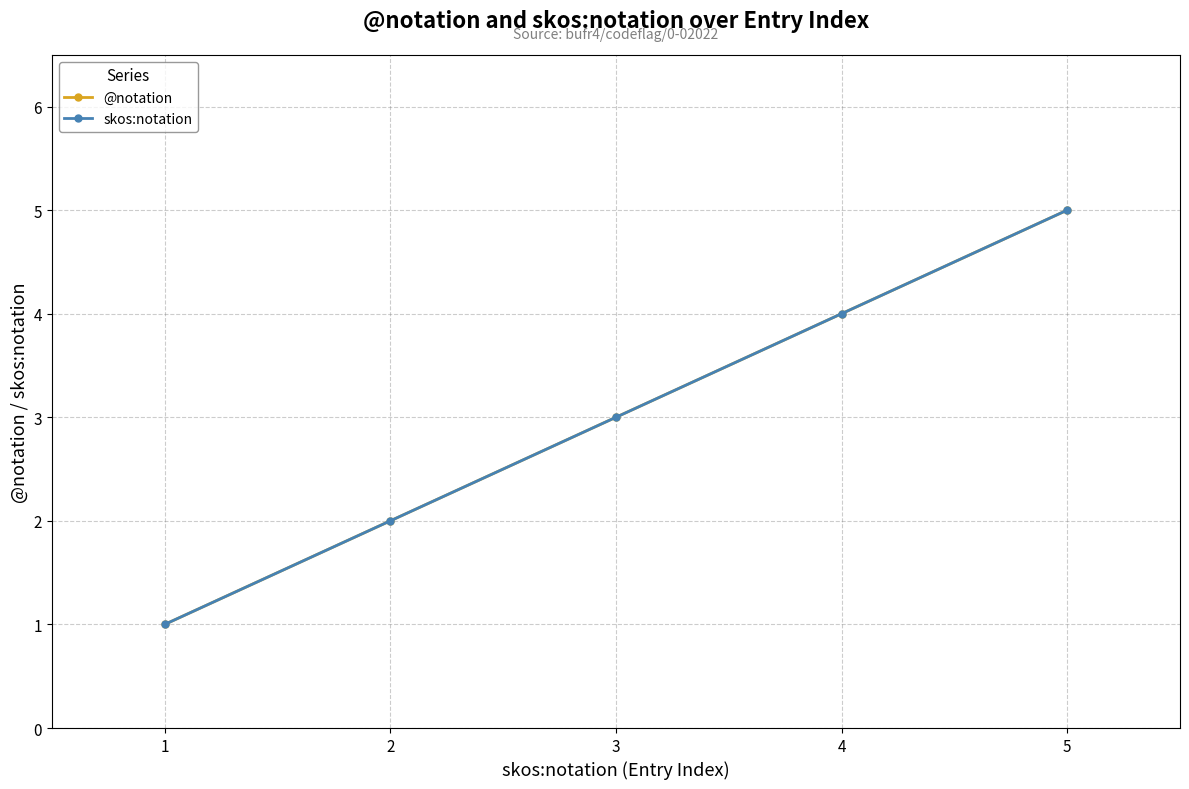

At 2, list the series in order from smallest to largest.

@notation, skos:notation